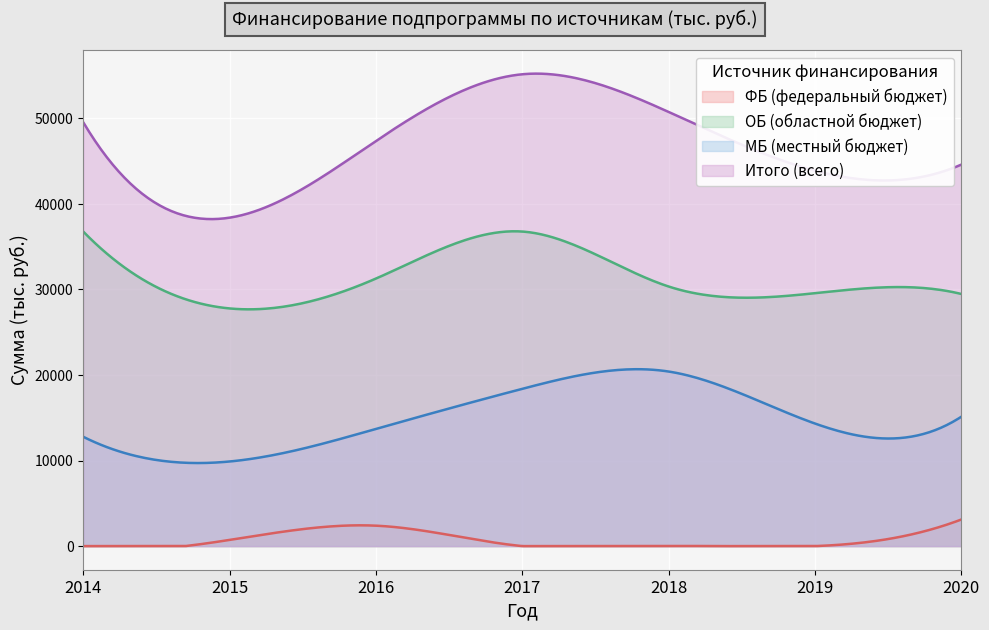

Which has a higher value, 2018 or 2020?

2020